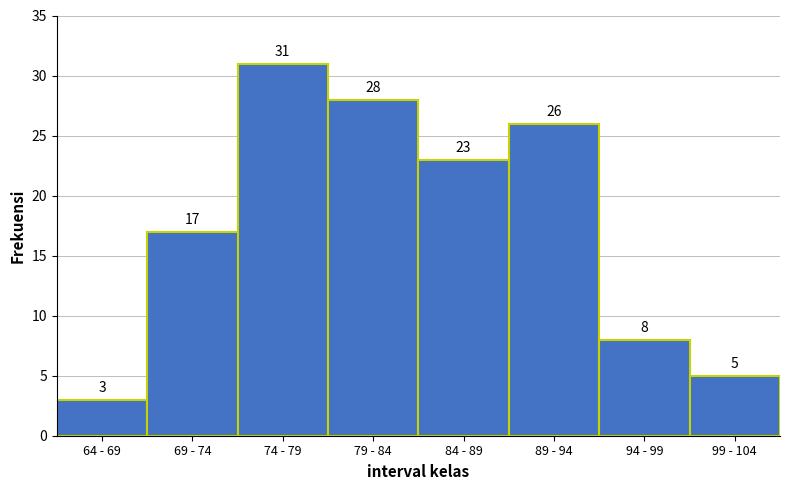

Reading left to right, transcribe all the data shown in this chart.

3	17	31	28	23	26	8	5